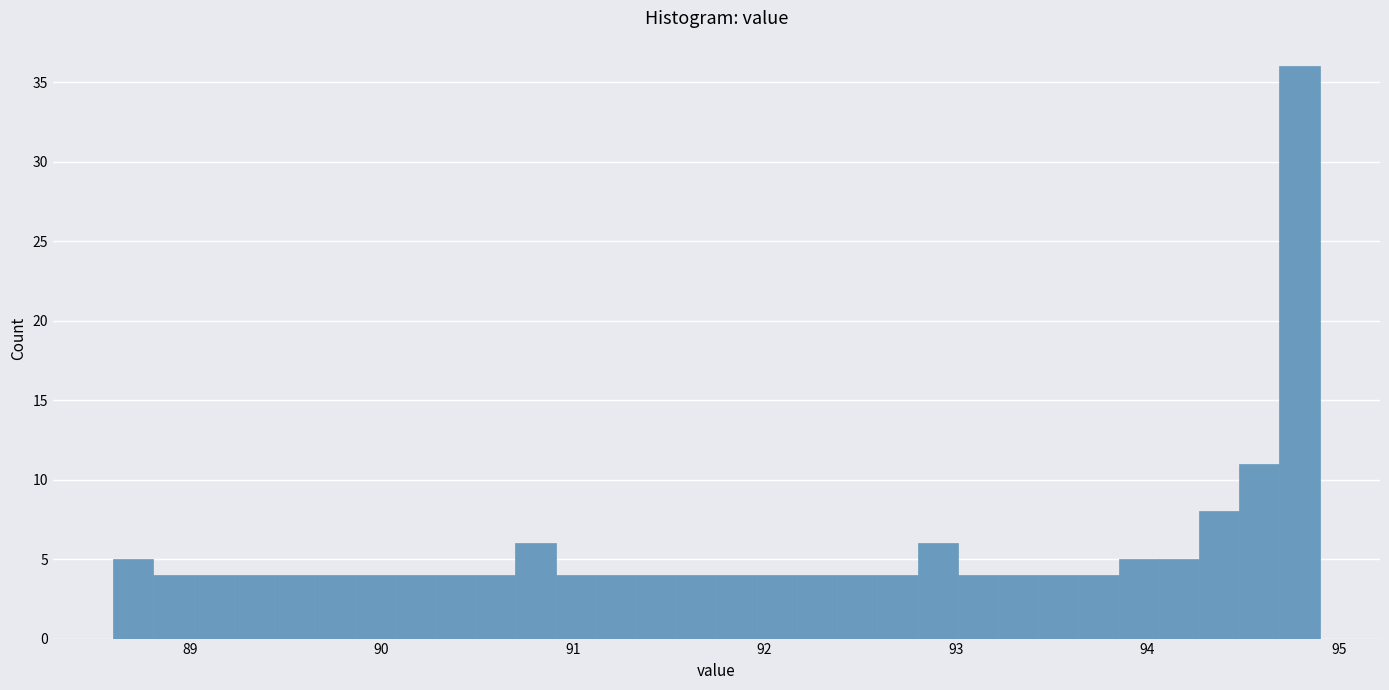

Around what value on the x-axis is the tallest bar? Give the approximate position of its centre, as read against the axis.

94.8